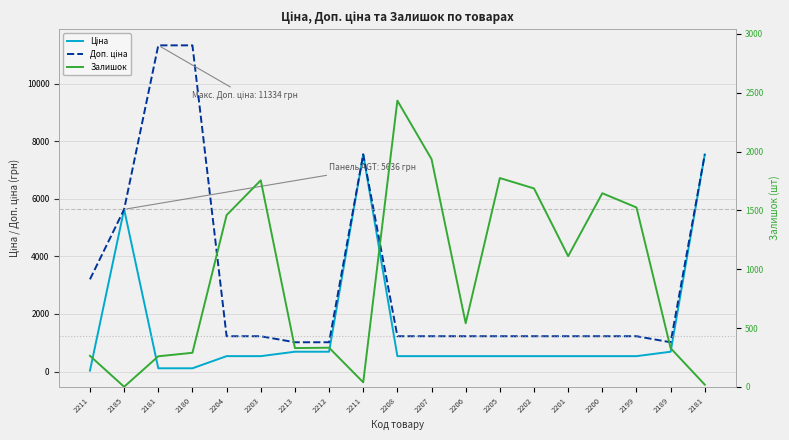

Which series has the largest range (max minus min)?

Доп. ціна